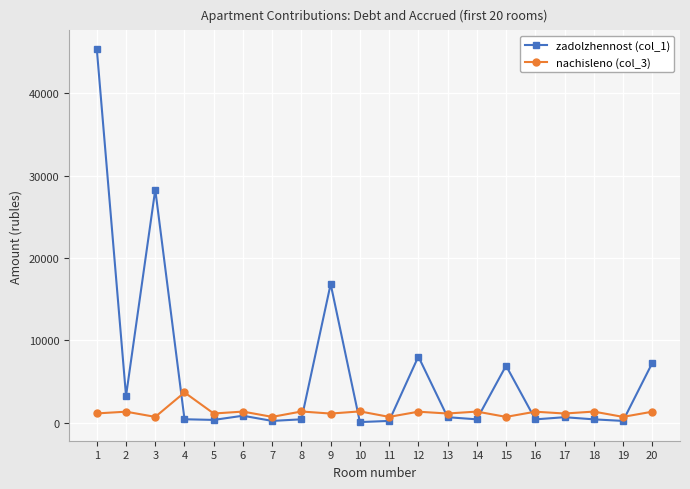

What is the total value across all series at 12?

9362.4